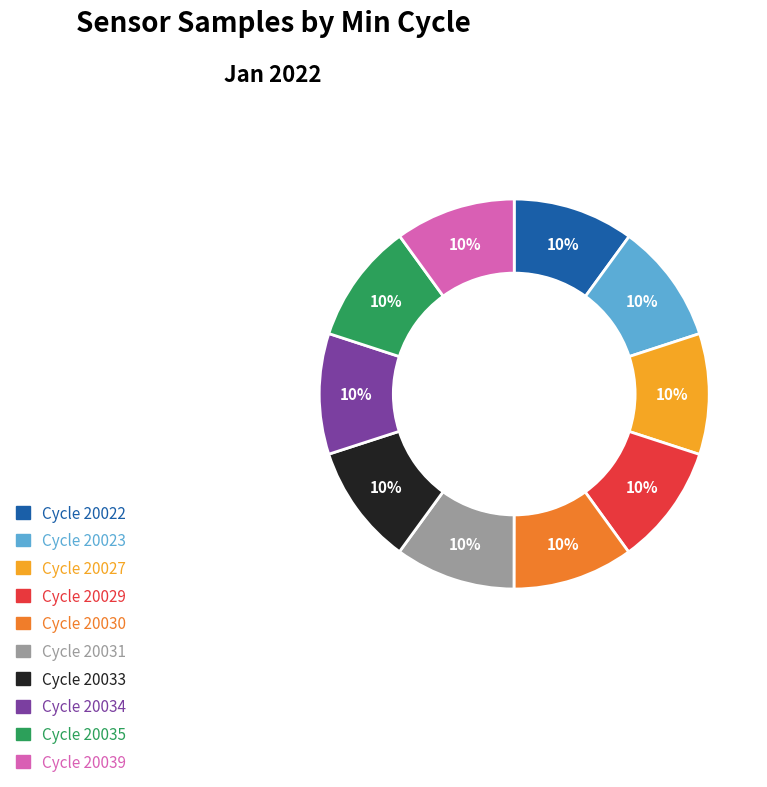

To the nearest percent, what is the average slice percentage?

10%